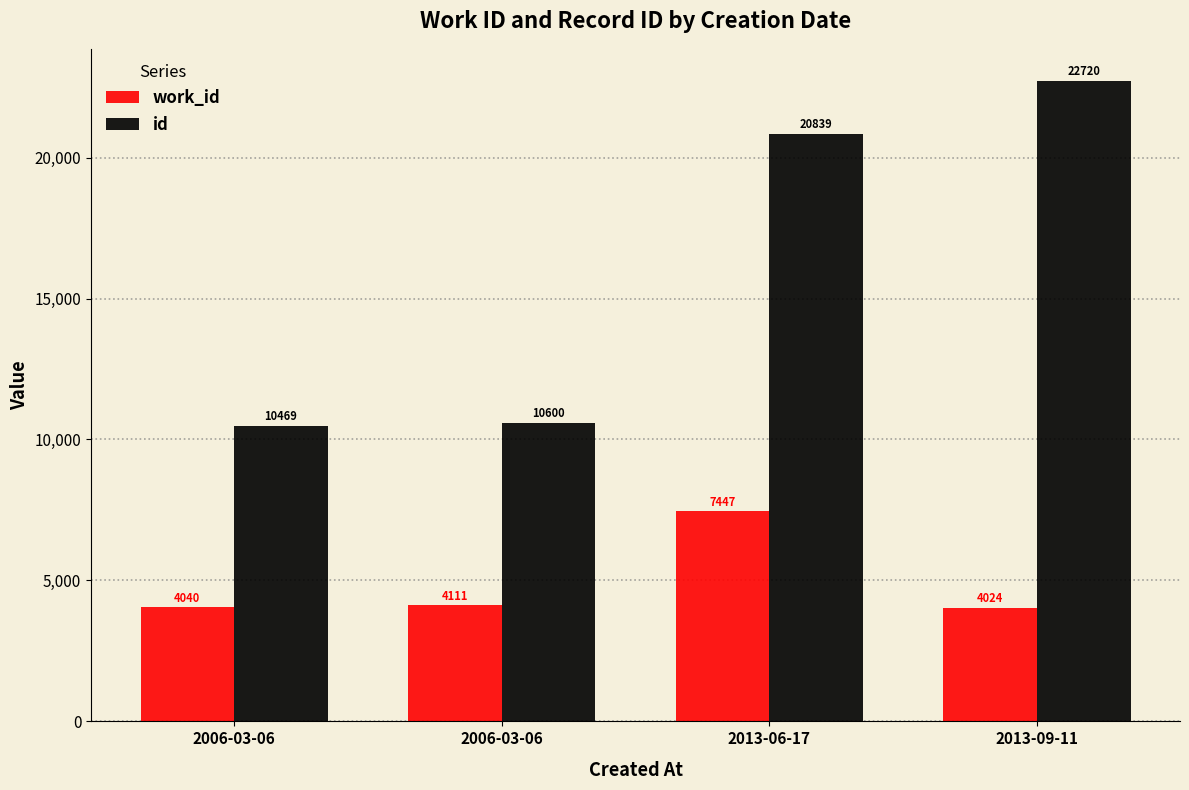

Does the chart contain any negative values?

No